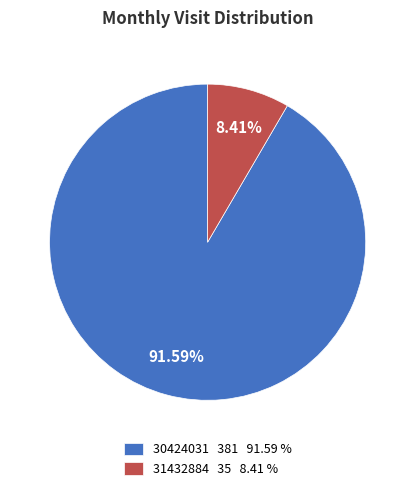

Is 30424031 the majority of the pie?

Yes